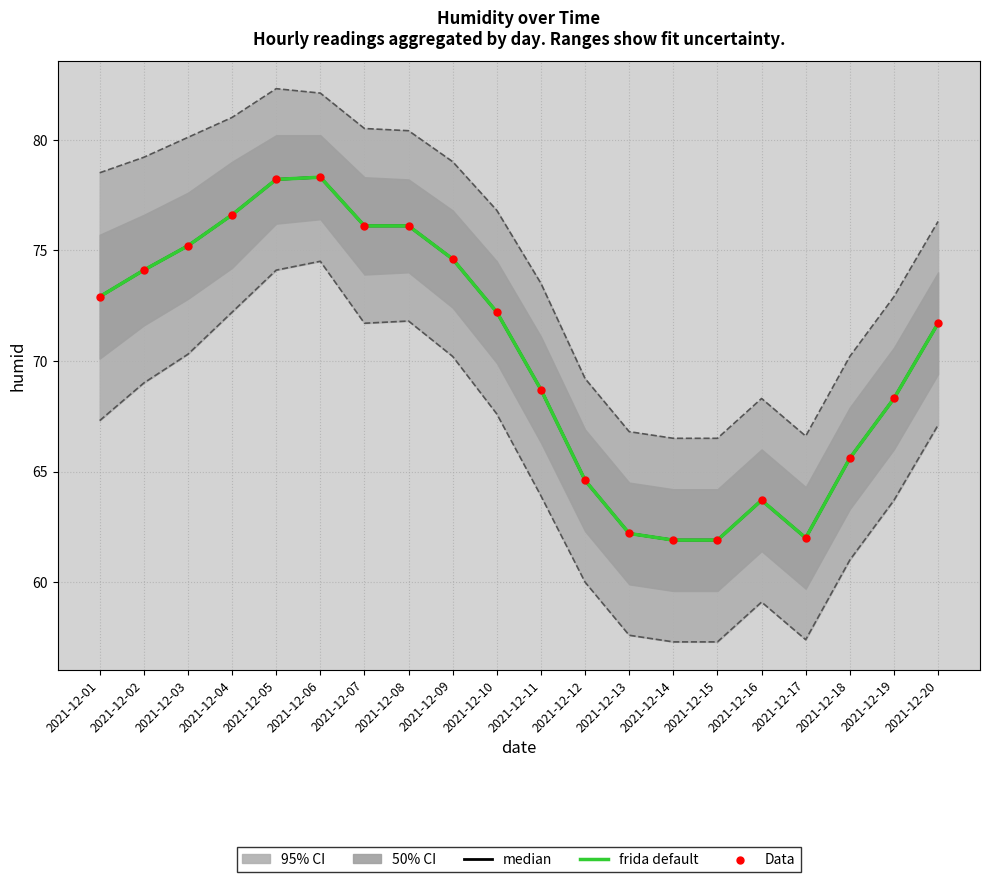

Which series reaches the maximum Y coordinate?

median